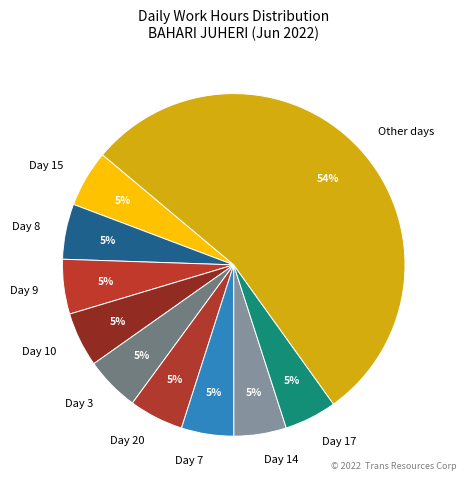

How many segments does this pie chart have?

10